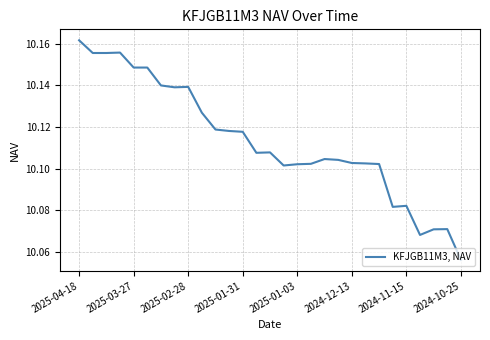

Does the chart have visible grid lines?

Yes